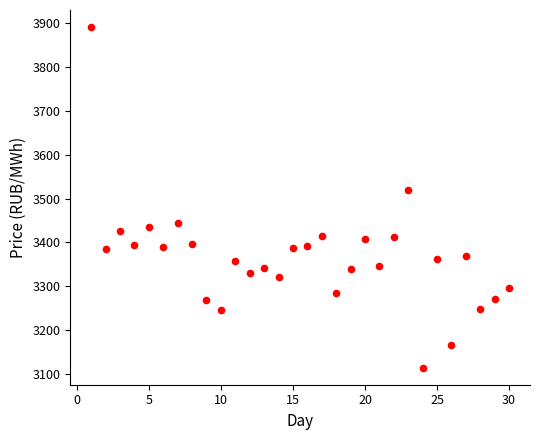

What Y value in the scatter plot is closest to 3502?

3519.6